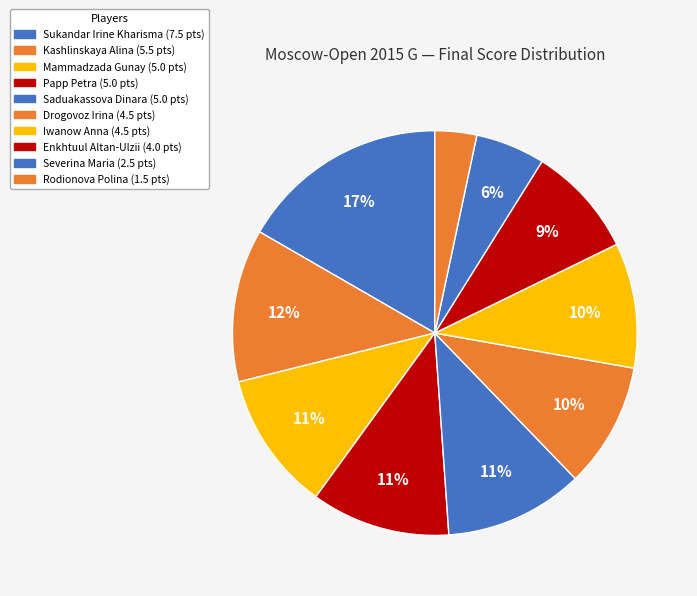

What is the change in value from Kashlinskaya Alina to Saduakassova Dinara?

-0.5